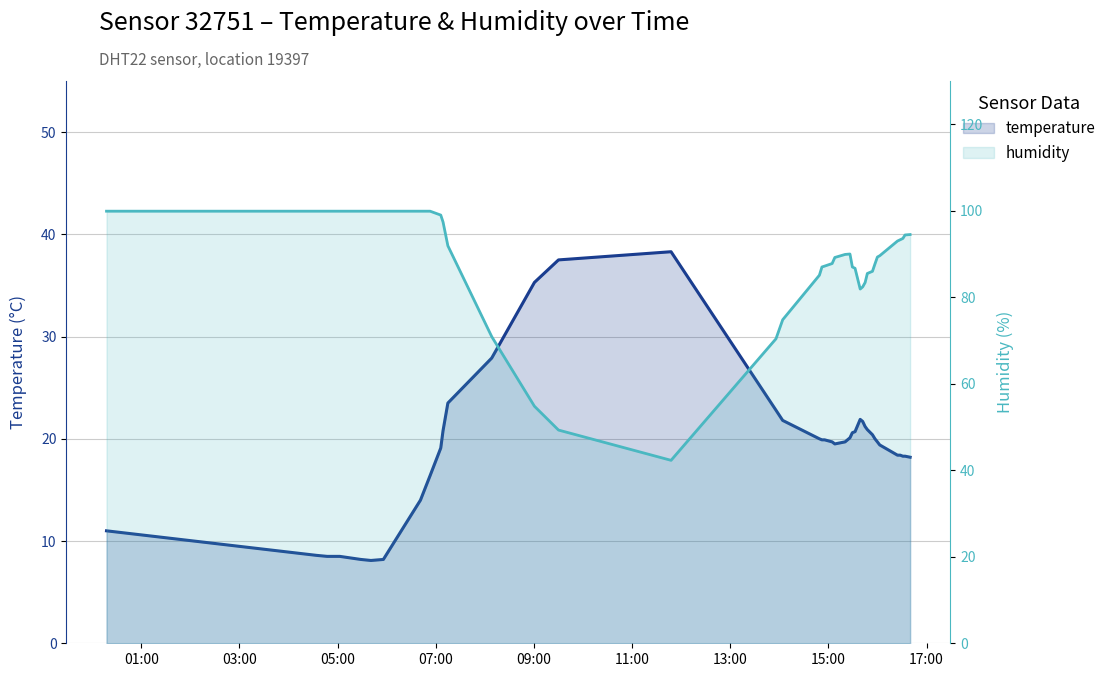

How many interior local peaks does the humidity series have?

1